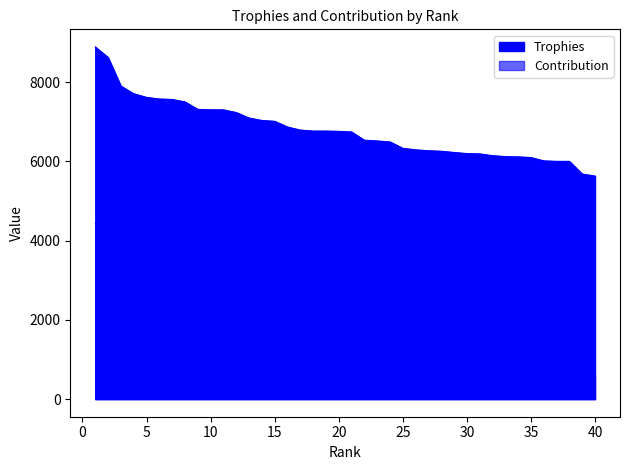

What is the difference between the Contribution values at 1 and 39?

3876